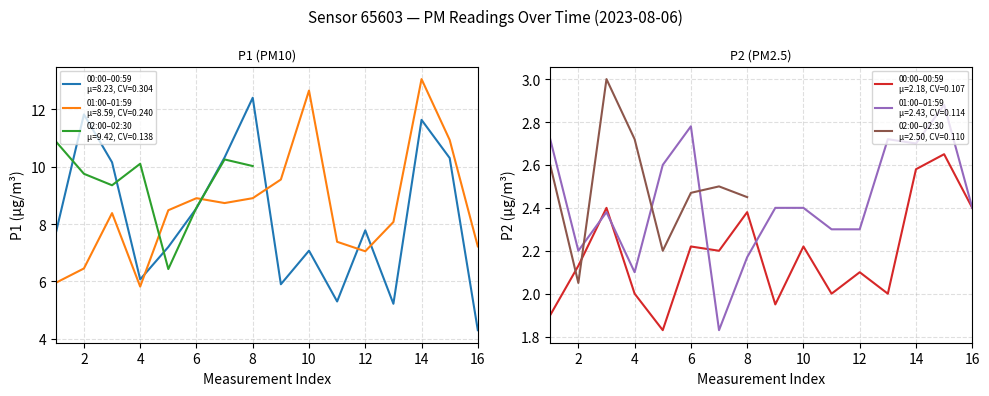

The value of P2 at 00:10 is 2.4. True or false?

True